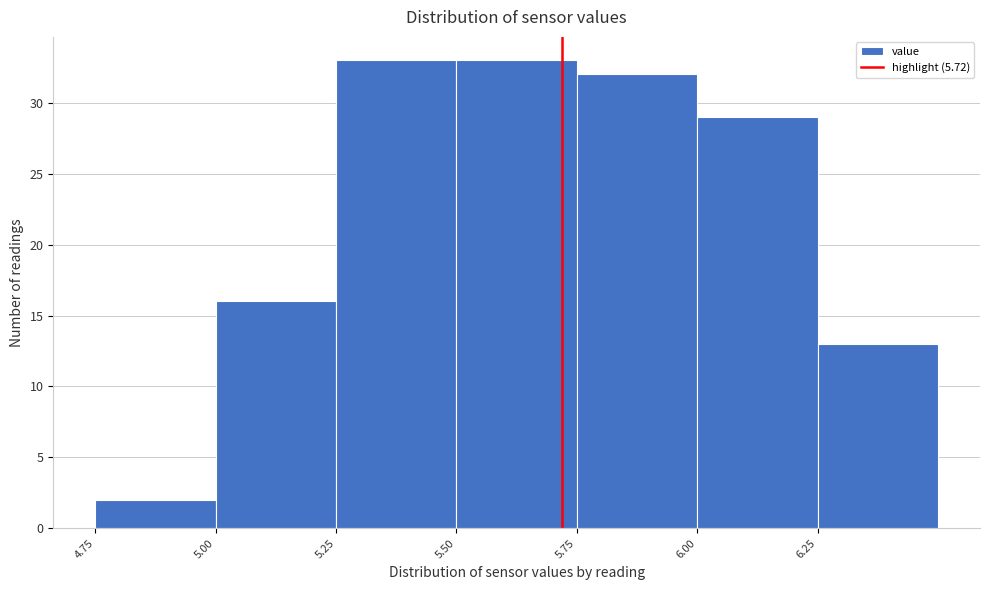

Reading left to right, list every bar in this chart as the range it spans on the x-axis followed by its height. The values are not printed on the chart, so give them approximately, as read against the axis.

4.75 to 5.00: 2
5.00 to 5.25: 16
5.25 to 5.50: 33
5.50 to 5.75: 33
5.75 to 6.00: 32
6.00 to 6.25: 29
6.25 to 6.50: 13